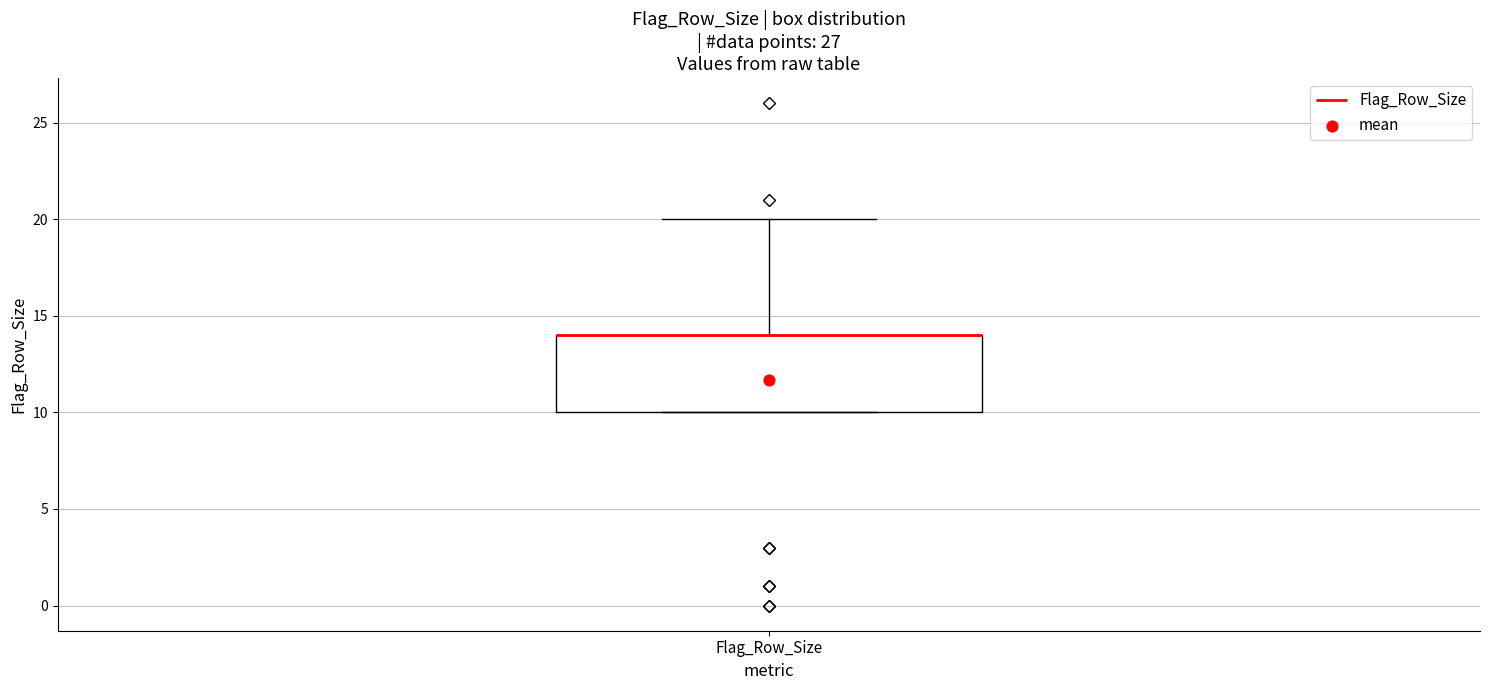

Transcribe this box plot: give where the median line is, the range the box spans, and where the two whiskers end, as read against the y-axis. The values are not printed on the chart, so give them approximately, as read against the axis.

median 14 (drawn on the box's upper edge), box 10 to 14, whiskers 10 to 20